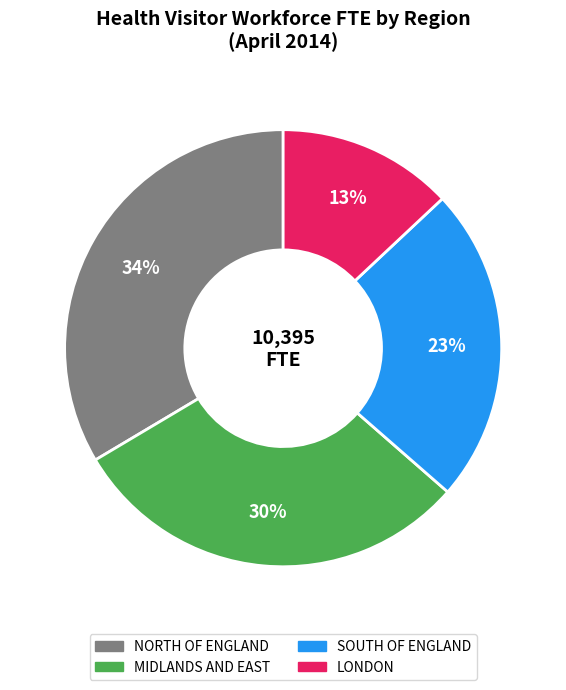

How many segments does this pie chart have?

4